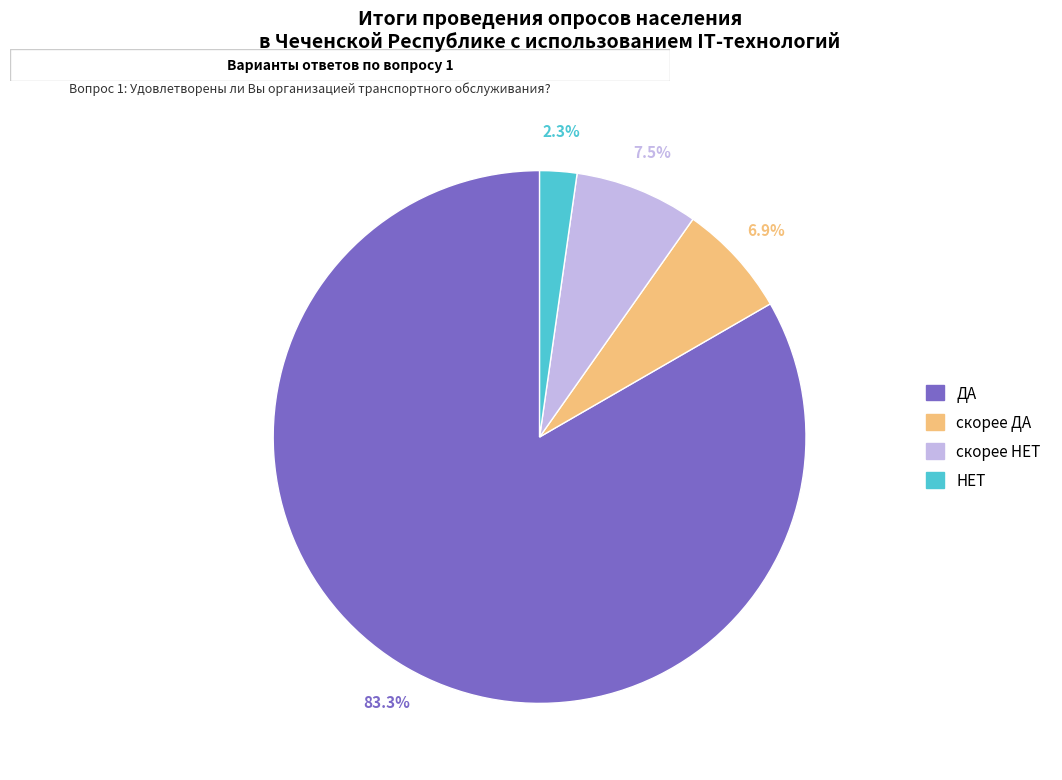

To the nearest percent, what percentage of the pie is НЕТ?

2%